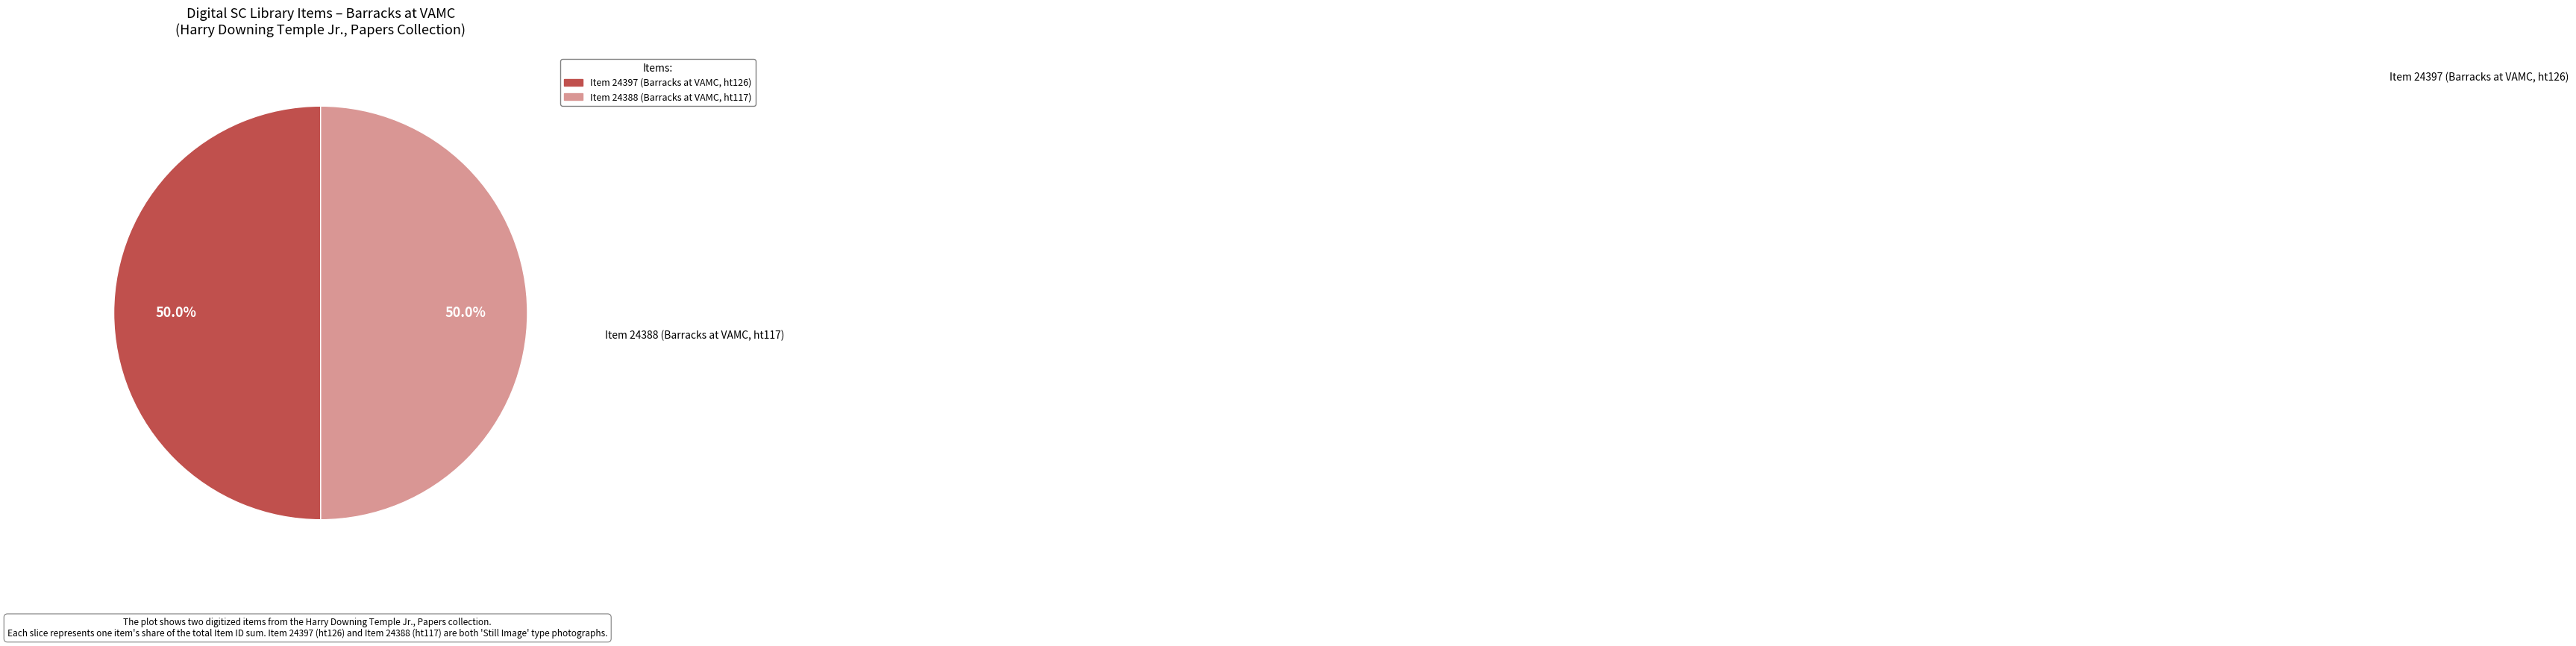

How much of the chart is everything except Item 24388 (Barracks at VAMC, ht117)?

50.0%